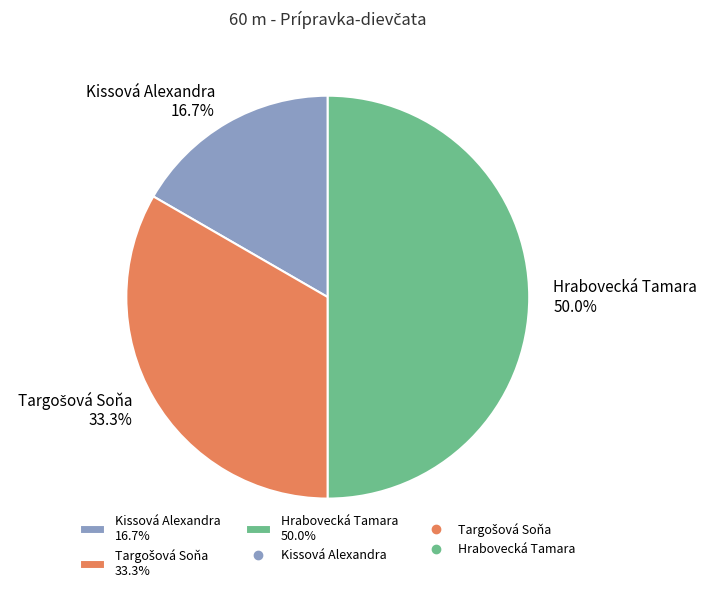

Count the number of slices in the pie.

3